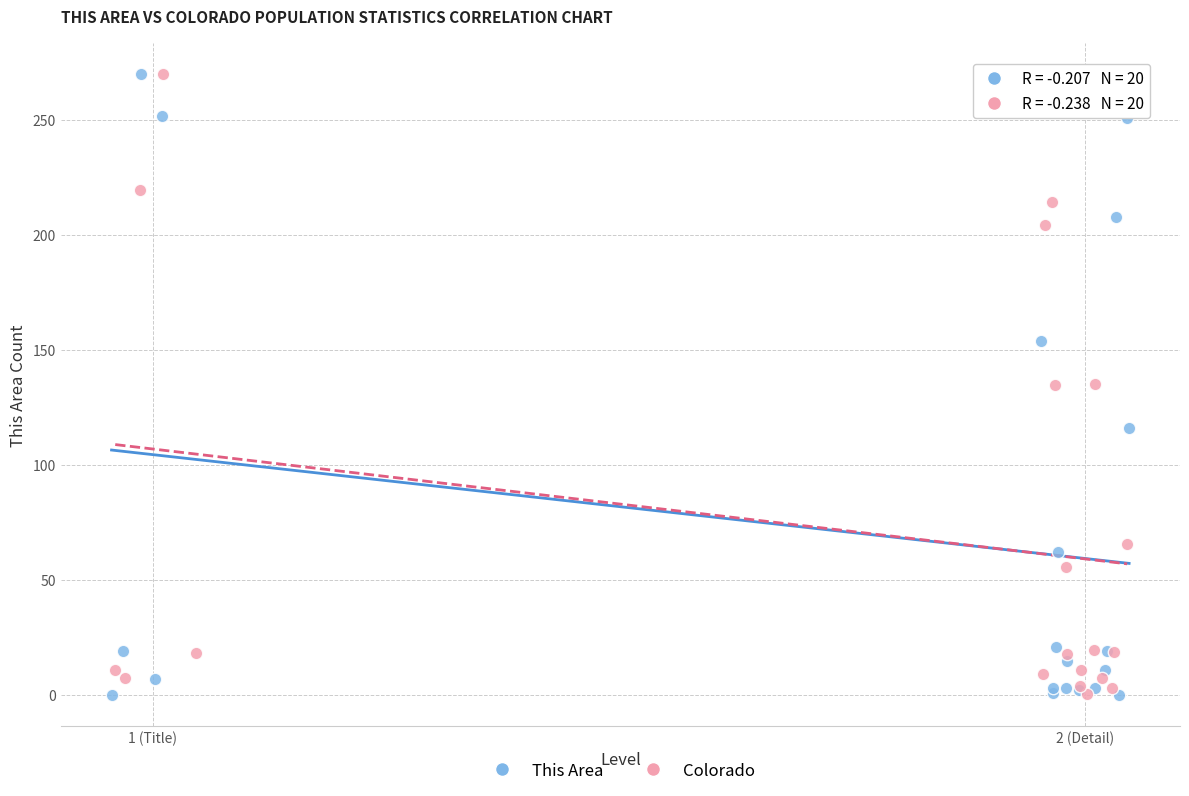

Which series has the largest Y range (max minus min)?

This Area